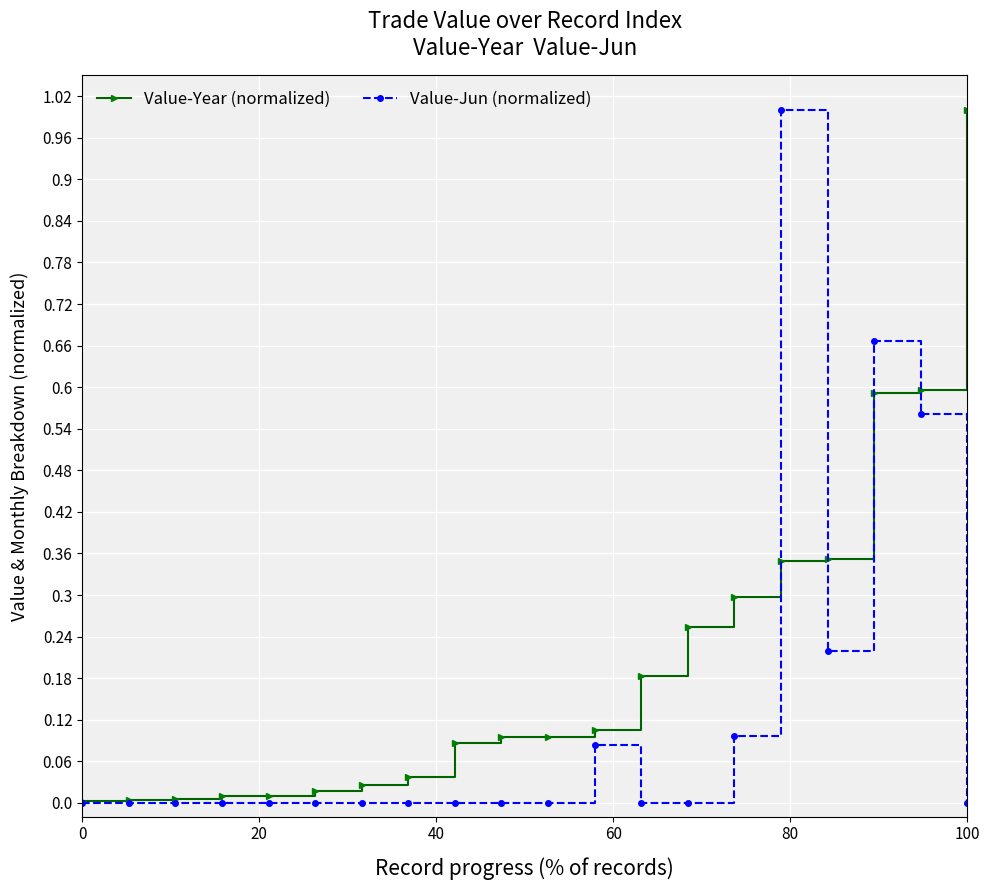

What is the highest value of the Value-Year (normalized) series?

1.0